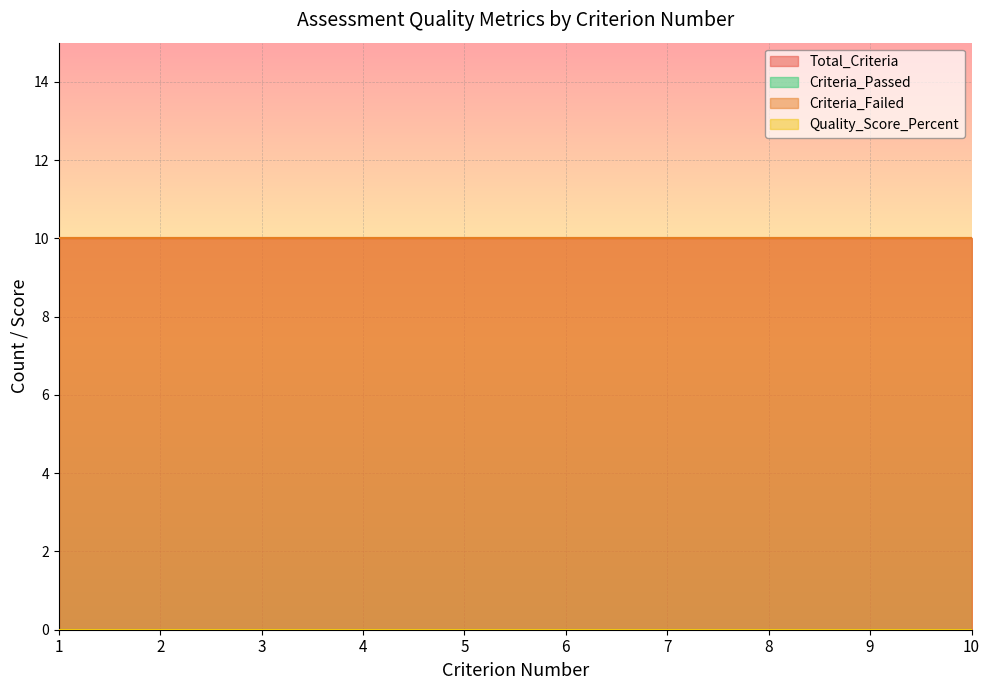

What is the sum of all Criteria_Failed values?

100